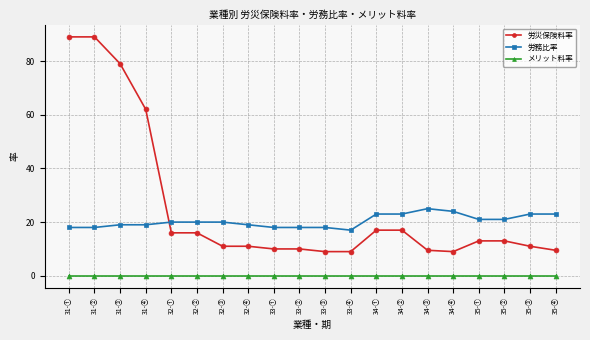

Reading left to right, extract all data points from this chart.

労災保険料率: 31-①=89.0	31-②=89.0	31-③=79.0	31-④=62.0	32-①=16.0	32-②=16.0	32-③=11.0	32-④=11.0	33-①=10.0	33-②=10.0	33-③=9.0	33-④=9.0	34-①=17.0	34-②=17.0	34-③=9.5	34-④=9.0	35-①=13.0	35-②=13.0	35-③=11.0	35-④=9.5
労務比率: 31-①=18.0	31-②=18.0	31-③=19.0	31-④=19.0	32-①=20.0	32-②=20.0	32-③=20.0	32-④=19.0	33-①=18.0	33-②=18.0	33-③=18.0	33-④=17.0	34-①=23.0	34-②=23.0	34-③=25.0	34-④=24.0	35-①=21.0	35-②=21.0	35-③=23.0	35-④=23.0
メリット料率: 31-①=0.0	31-②=0.0	31-③=0.0	31-④=0.0	32-①=0.0	32-②=0.0	32-③=0.0	32-④=0.0	33-①=0.0	33-②=0.0	33-③=0.0	33-④=0.0	34-①=0.0	34-②=0.0	34-③=0.0	34-④=0.0	35-①=0.0	35-②=0.0	35-③=0.0	35-④=0.0